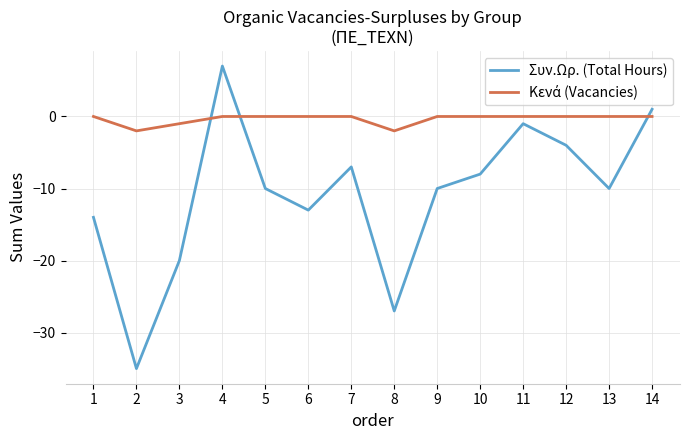

Where does the Συν.Ωρ. (Total Hours) series first go above -10?

4